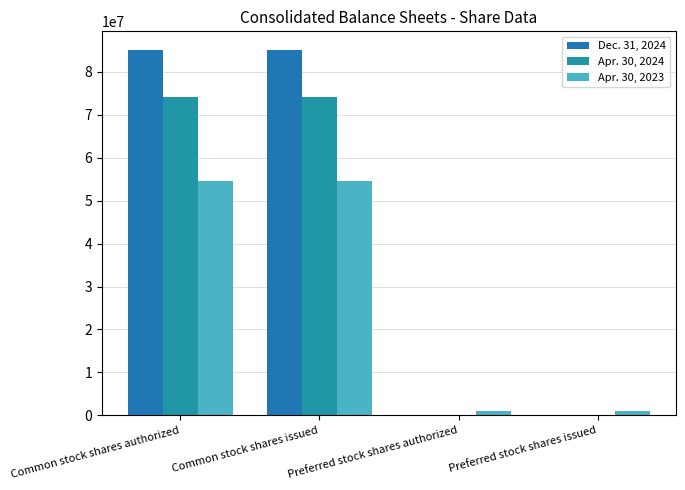

Which series has the largest total across all categories?

Dec. 31, 2024